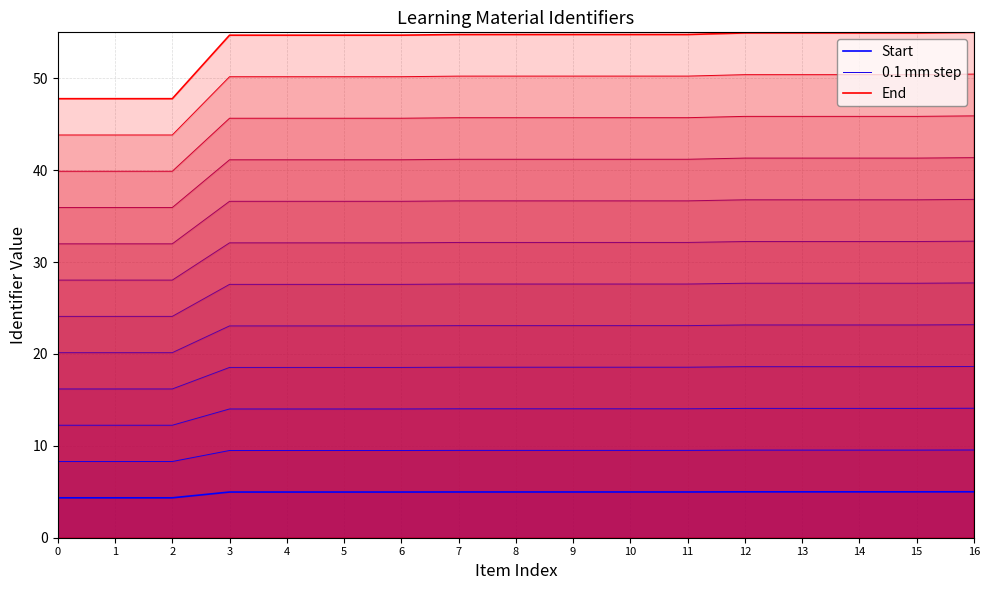

Between 3 and 15, which series saw the biggest shift?

End